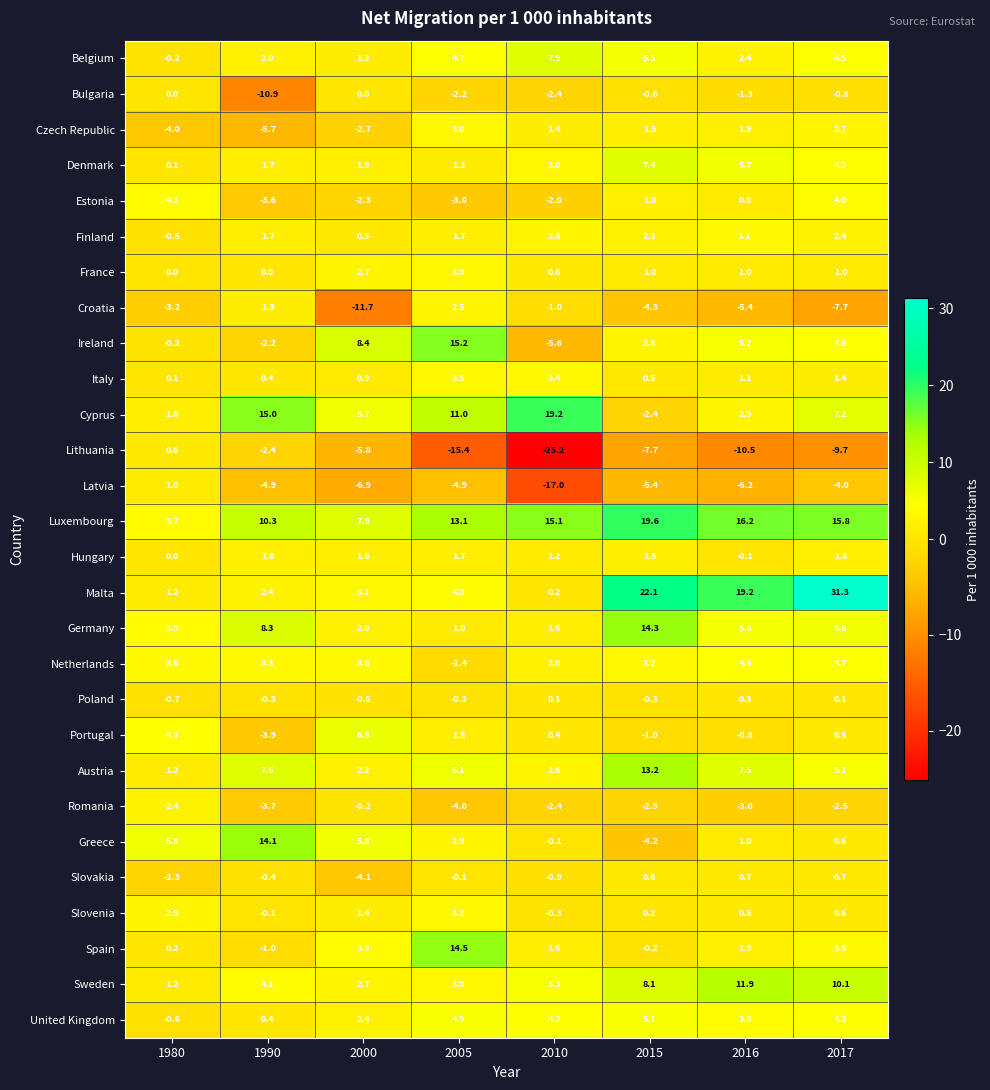

What is the spread (max minus min) of values at 2005?

30.6